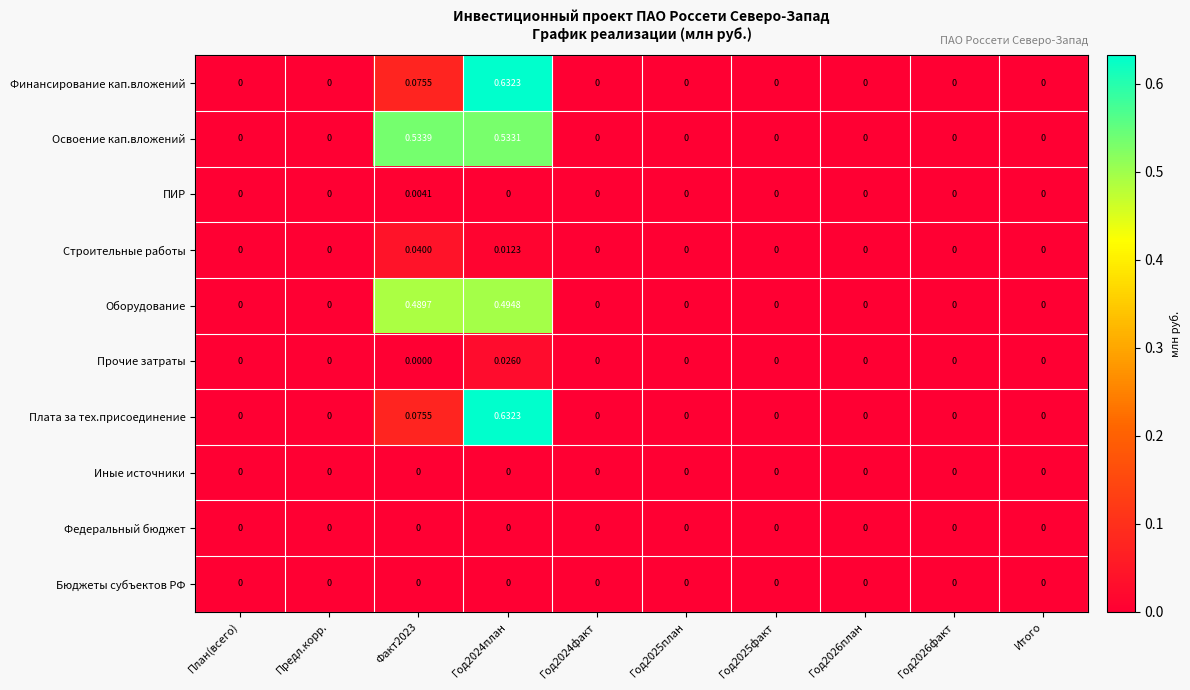

Which series has the largest total across all categories?

Освоение кап.вложений